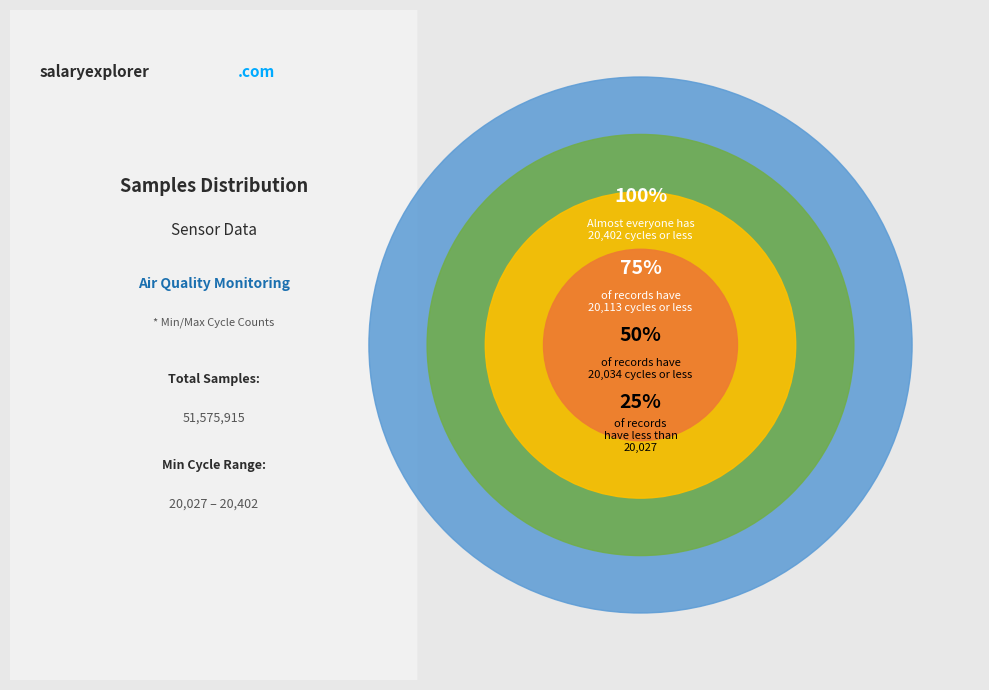

What is the ratio of the value at 27 to the value at 27?

1.0